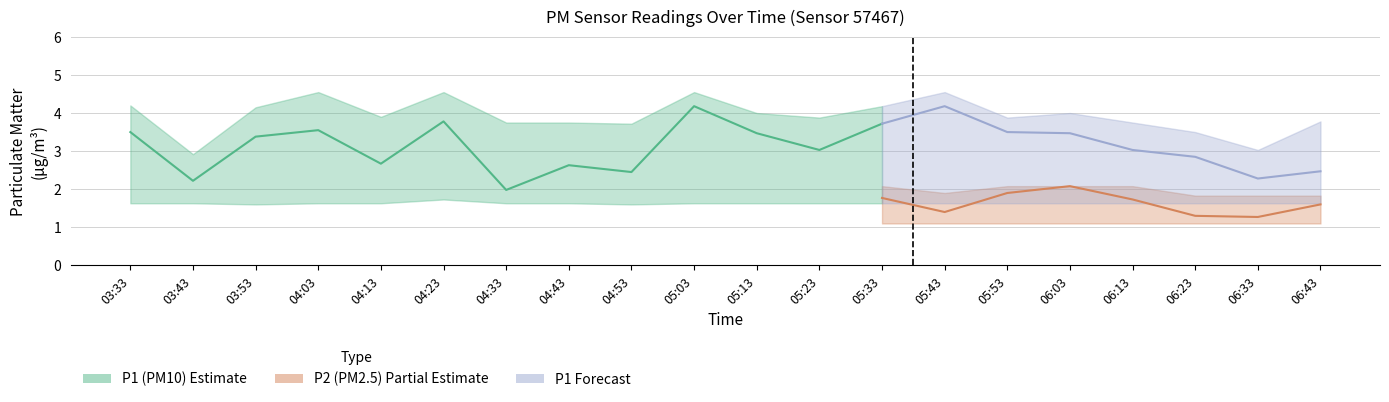

Does the chart display data point markers on the line(s)?

No